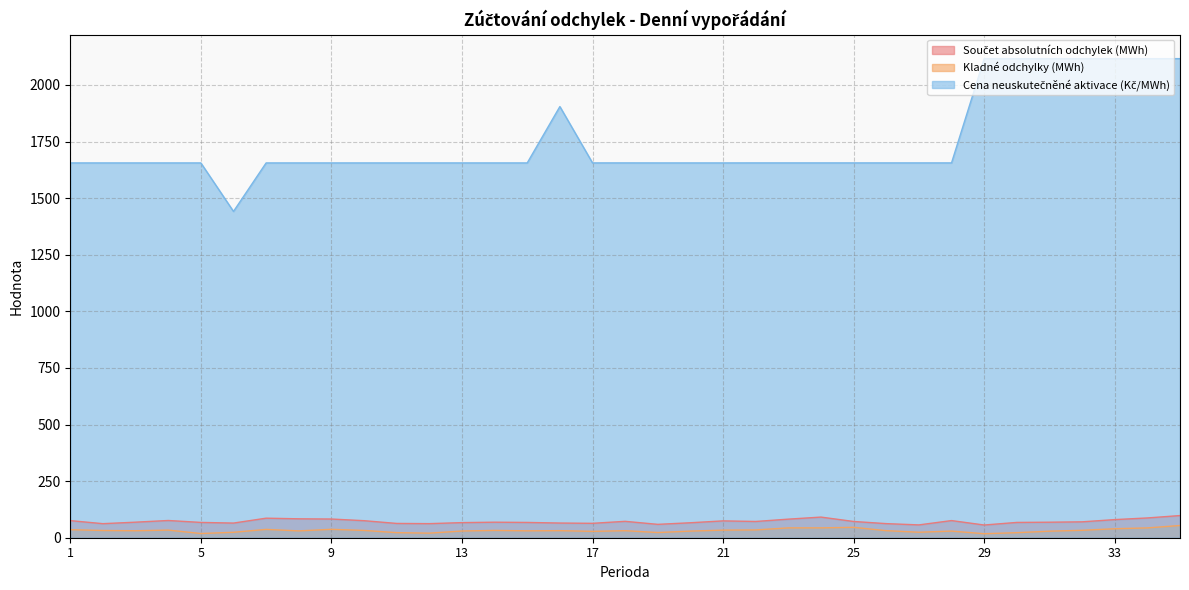

Reading left to right, list all the values displayed in this chart.

Součet absolutních odchylek (MWh): 75.5	62.1	68.7	76.1	67.6	64.7	86.3	83.5	82.6	75.2	63.1	62.2	66.7	68.6	67.5	64.9	63.6	72.4	59.1	66.1	74.4	71.8	82.1	91.2	71.8	62.3	56.6	75.7	56.1	67.6	68.5	70.2	80.0	87.3	97.9
Kladné odchylky (MWh): 35.5	31.9	30.8	33.7	18.6	24.0	36.8	30.2	37.1	32.2	22.4	20.2	29.6	32.3	30.4	31.2	28.0	31.1	22.9	29.2	33.6	34.4	43.4	43.5	45.9	31.2	24.2	29.3	17.7	22.3	28.9	32.8	39.6	43.4	54.0
Cena neuskutečněné aktivace (Kč/MWh): 1655.5	1655.5	1655.5	1655.5	1655.5	1441.3	1655.5	1655.5	1655.5	1655.5	1655.5	1655.5	1655.5	1655.5	1655.5	1904.5	1655.6	1655.6	1655.5	1655.5	1655.5	1655.6	1655.6	1655.6	1655.6	1655.6	1655.6	1655.6	2116.2	2116.2	2116.2	2116.2	2116.2	2116.2	2116.2